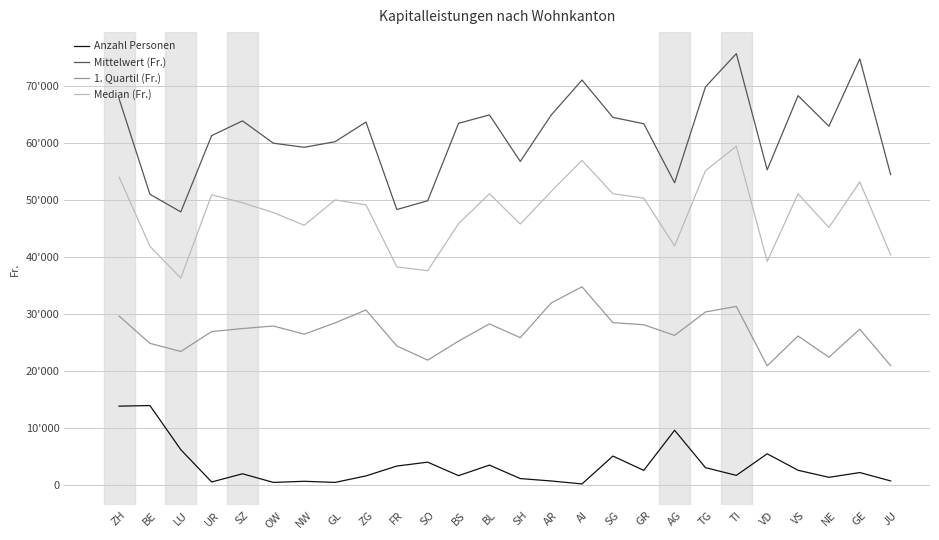

Which series changed the most between FR and TG?

Mittelwert (Fr.)